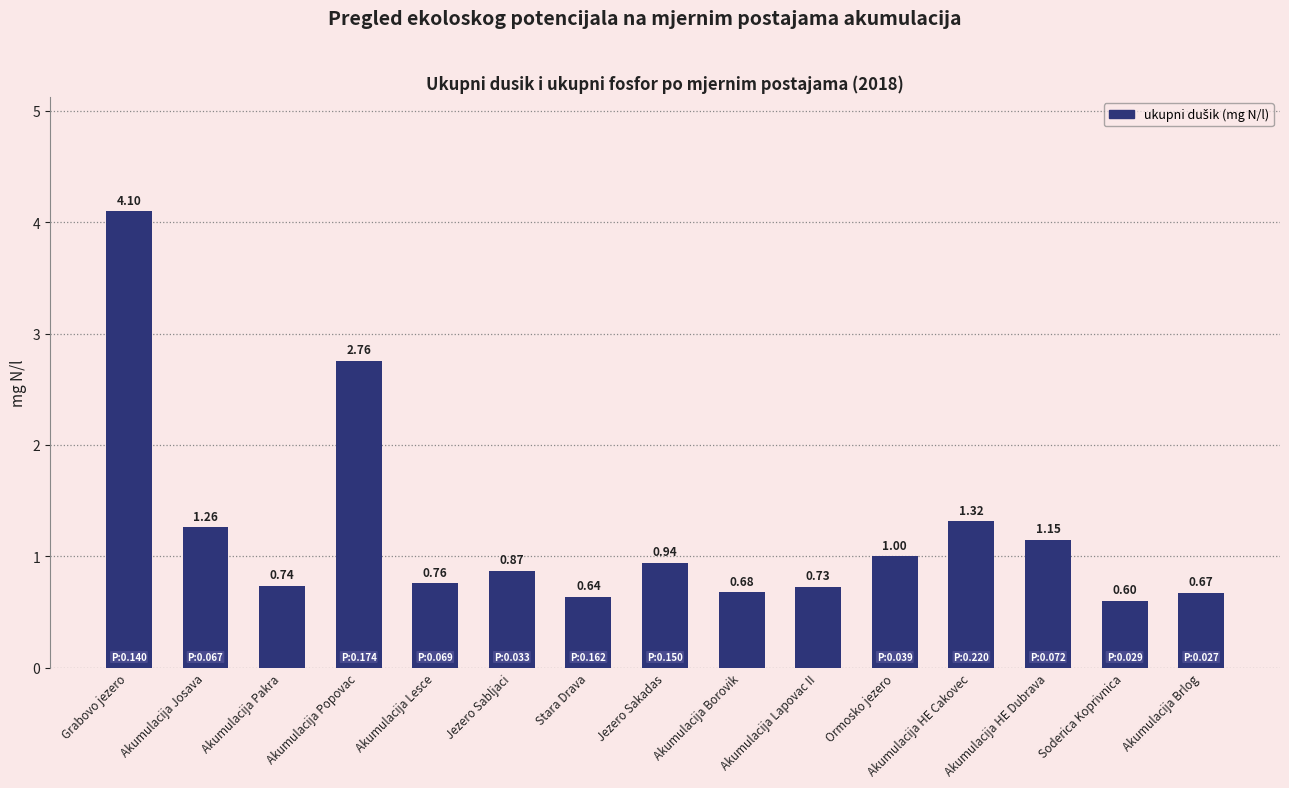

What is the change in value from Grabovo jezero to Akumulacija Popovac?

-1.3